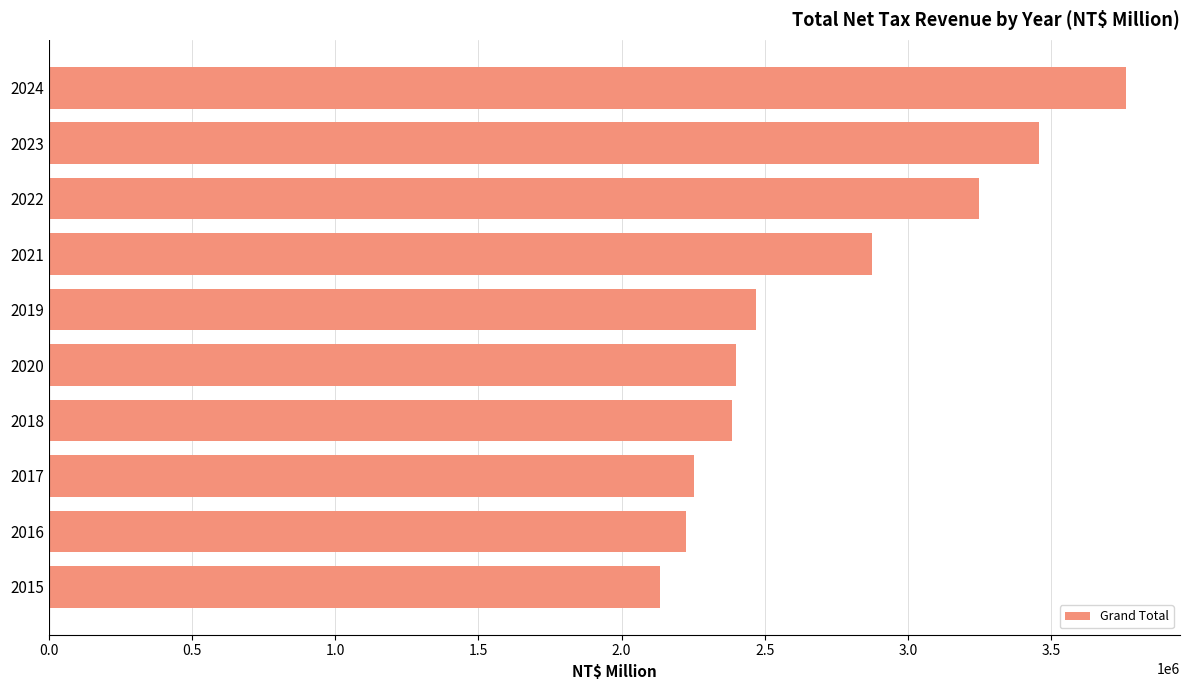

What is the difference between the second highest and minimum values?

1321301